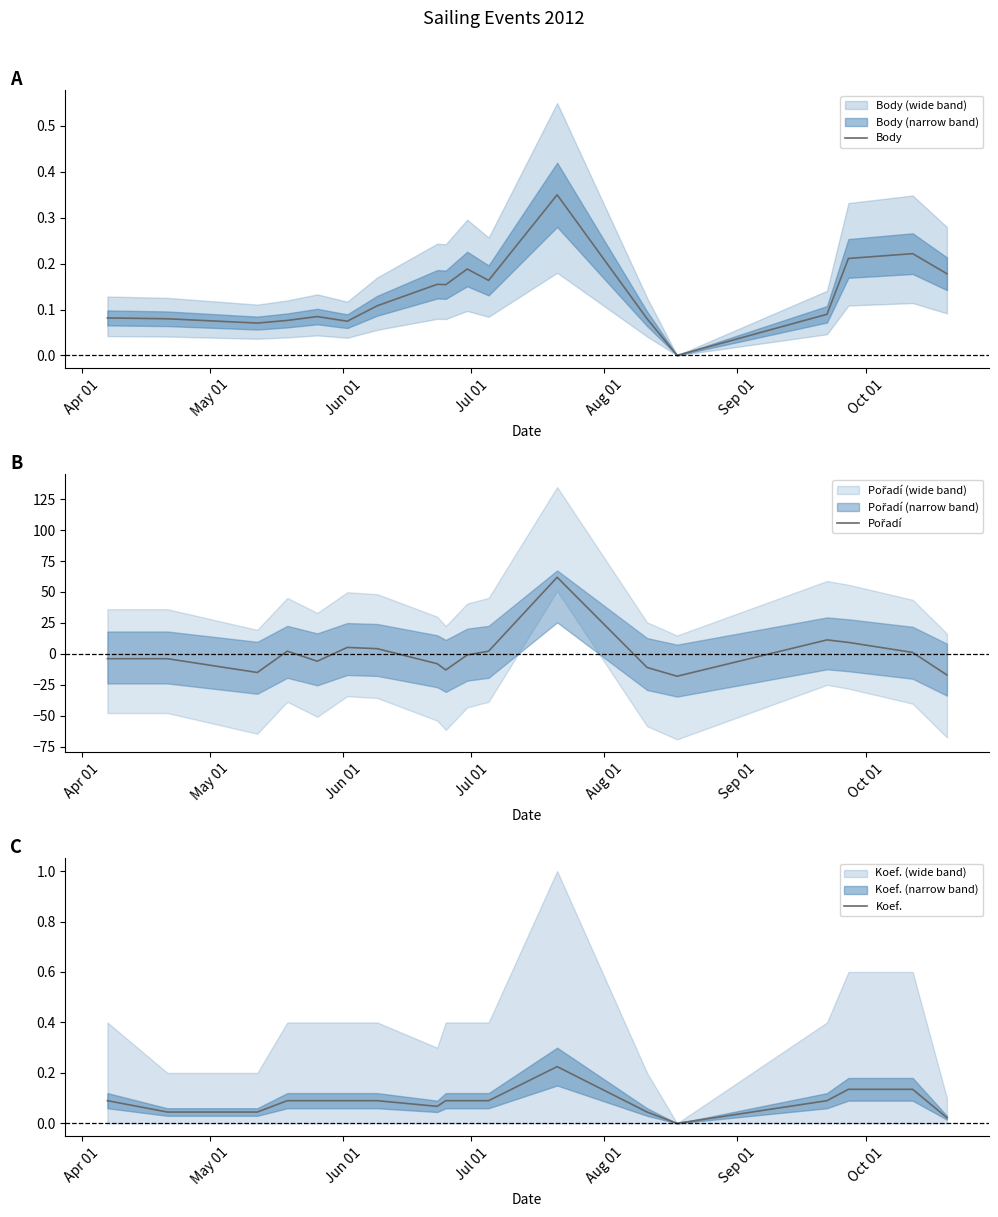

Reading right to left, what are all the values shown in this chart?

Body: 0.2	0.2	0.2	0.1	0.0	0.1	0.3	0.2	0.2	0.2	0.2	0.1	0.1	0.1	0.1	0.1	0.1	0.1
Pořadí: -17.1	1.1	9.2	11.3	-18.1	-11.0	61.9	2.1	-0.9	-13.1	-8.0	4.2	5.2	-6.0	2.1	-15.1	-3.9	-3.9
Koef.: 0.0	0.1	0.1	0.1	0.0	0.0	0.2	0.1	0.1	0.1	0.1	0.1	0.1	0.1	0.1	0.0	0.0	0.1